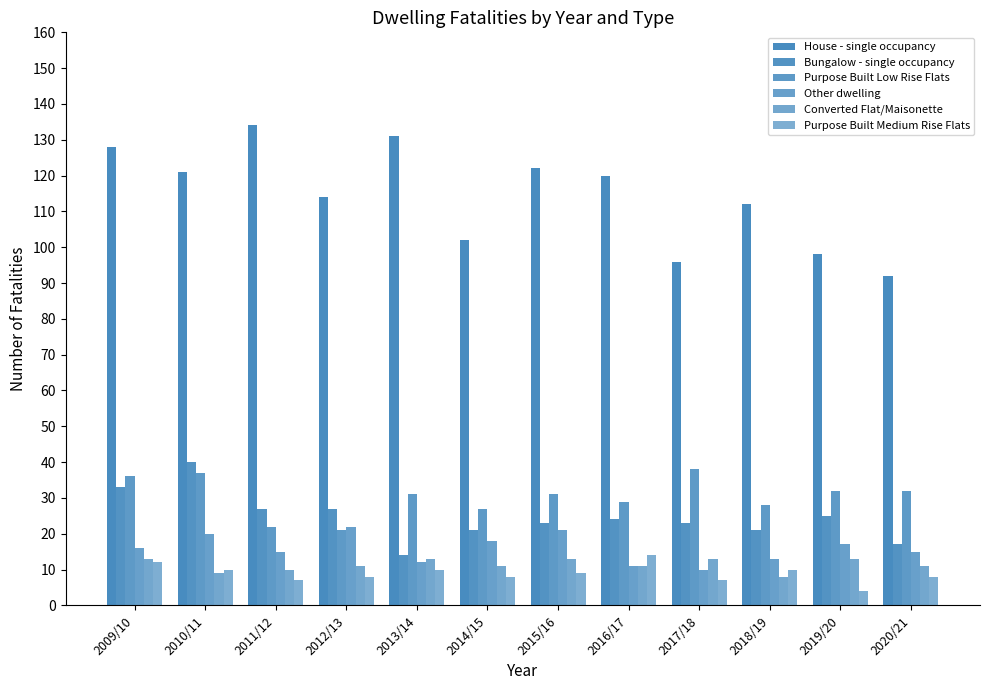

Which category has the highest value across all series?

2011/12